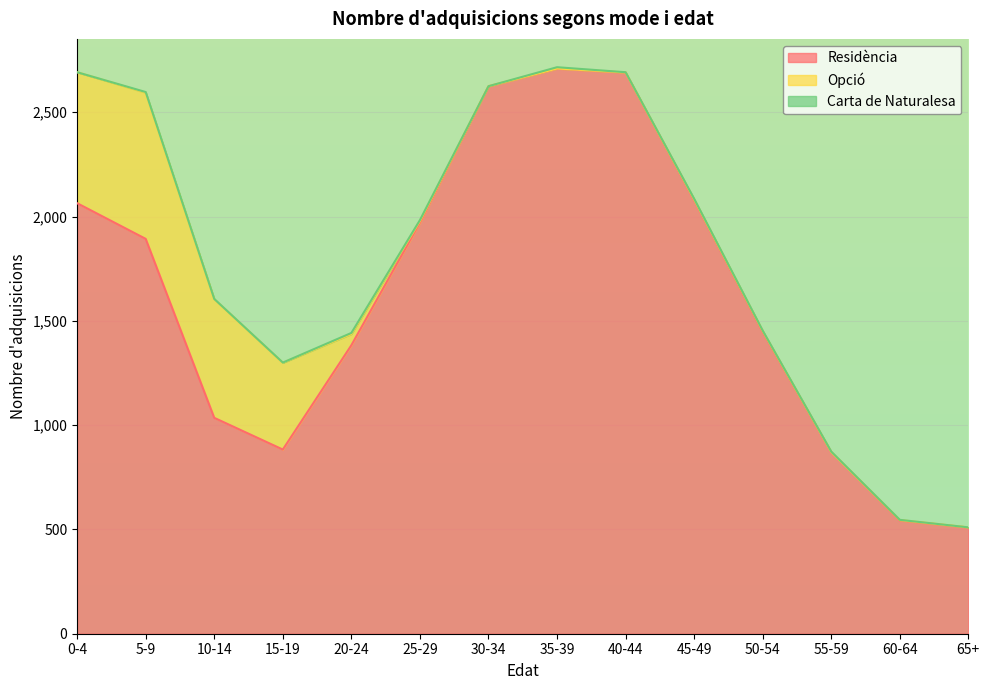

Where does the Carta de Naturalesa series first go above 2?

5-9